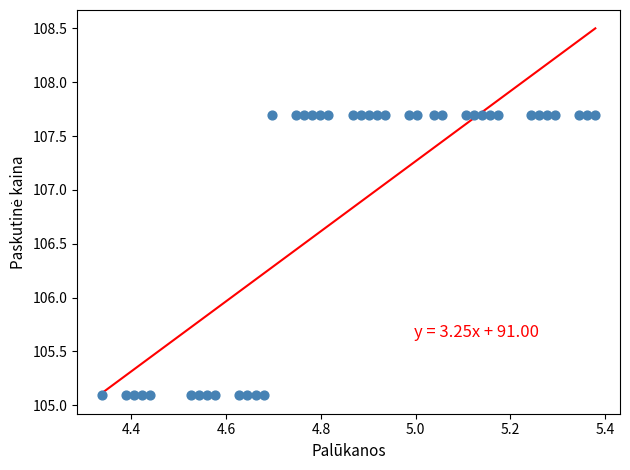

What is the range of X values (max minus min)?

1.0